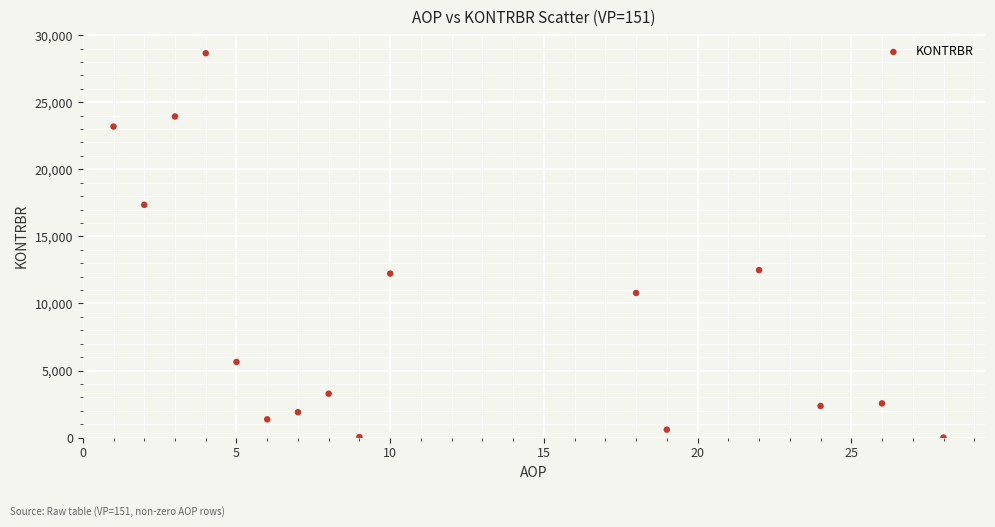

What is the range of X values (max minus min)?

27.0